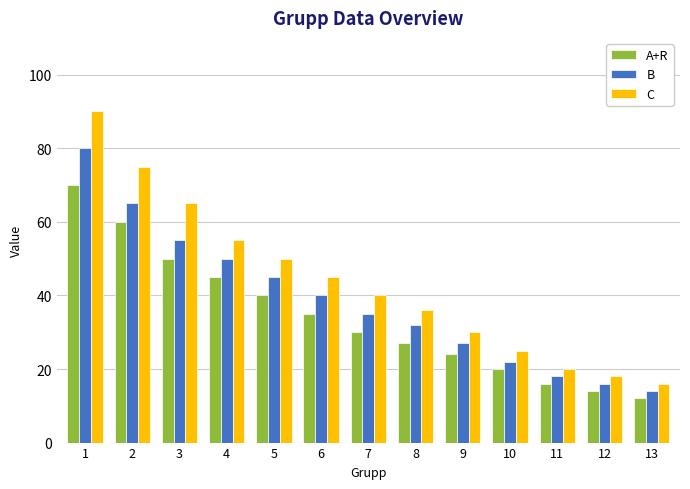

How many bars are there in total?

39